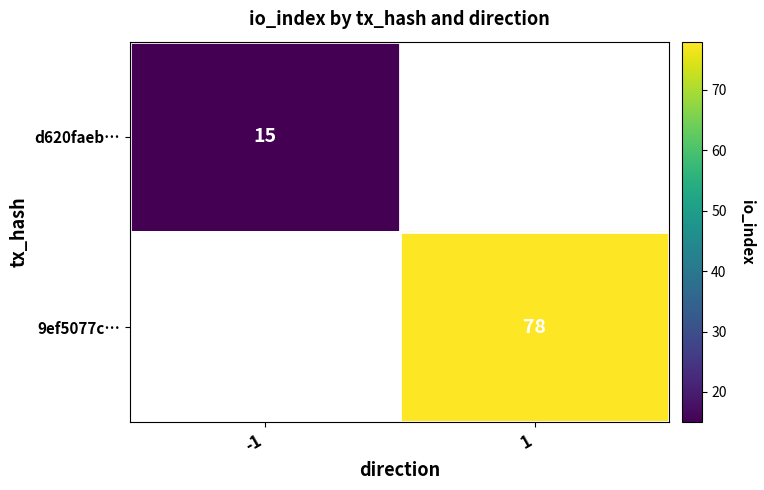

The value of 9ef5077c… at 1 is 17. True or false?

False